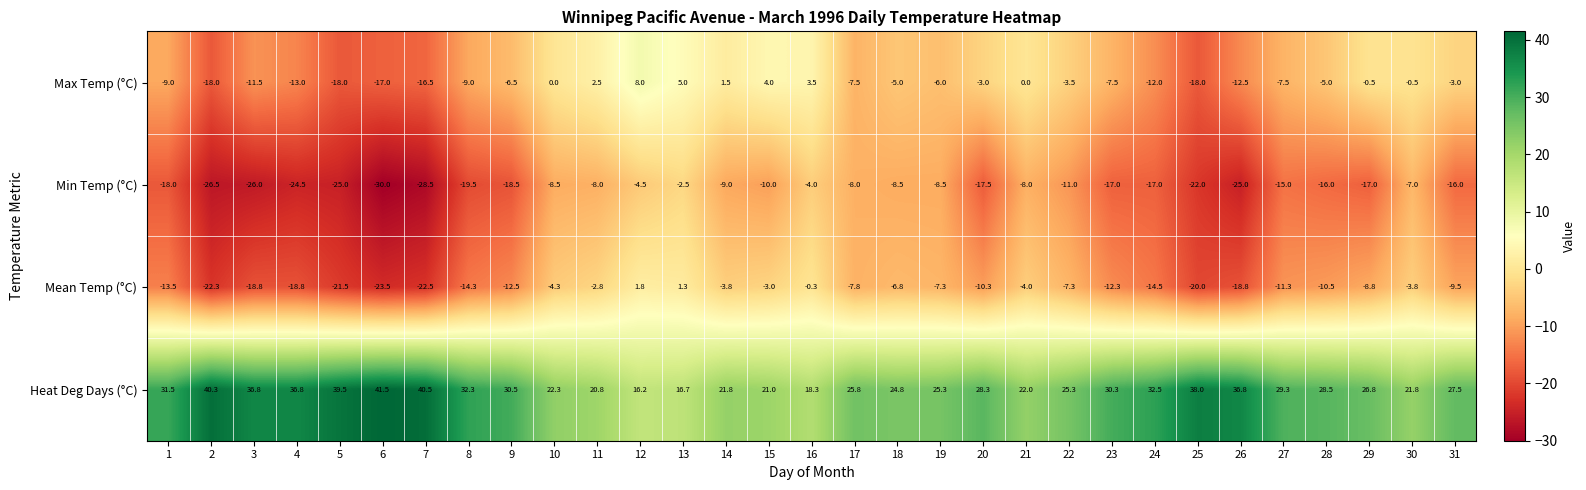

What is the difference between the Max Temp (°C) values at 6 and 8?

8.0